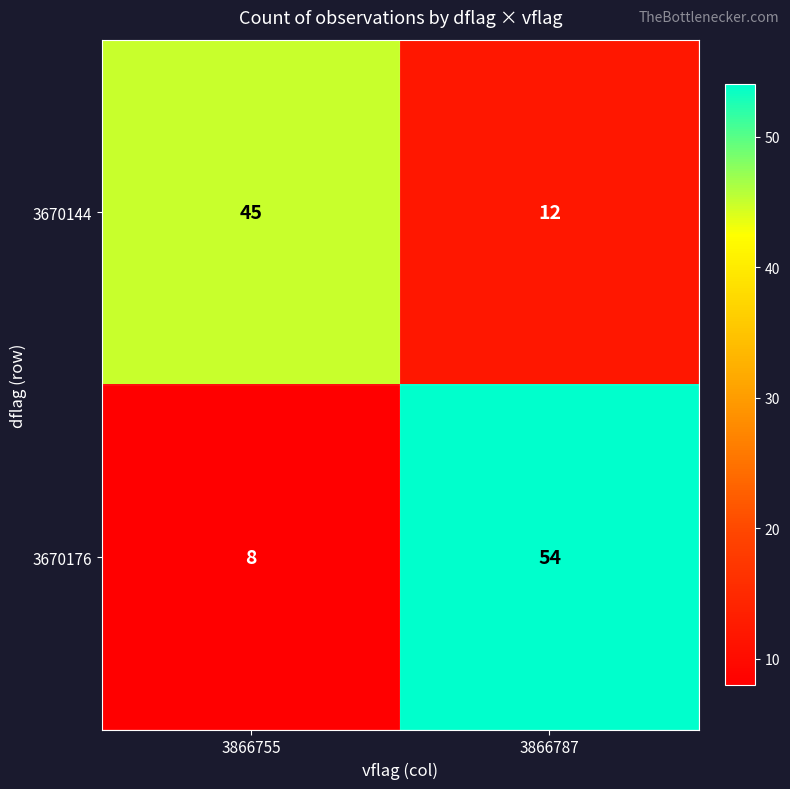

What is the sum of all 3670176 values?

62